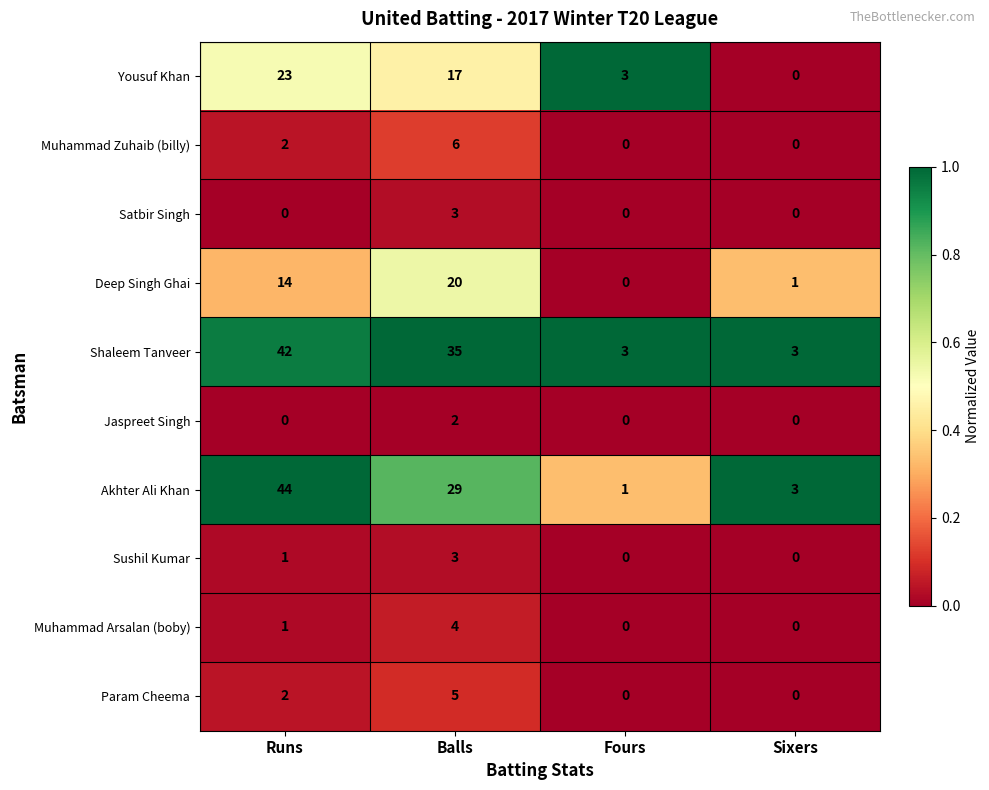

At which category is the sum across all series the highest?

Runs